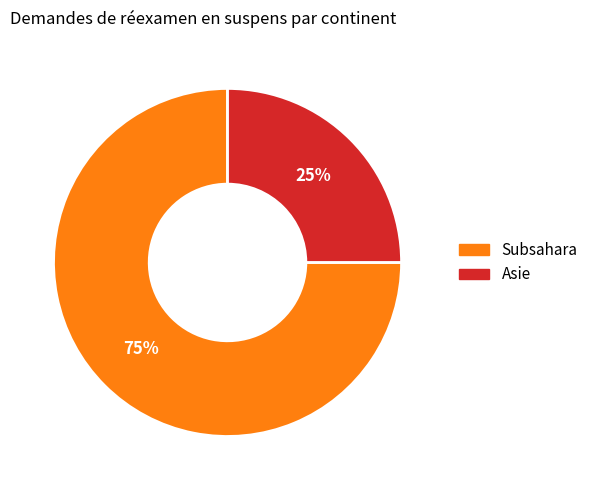

Is there a majority slice in this chart?

Yes